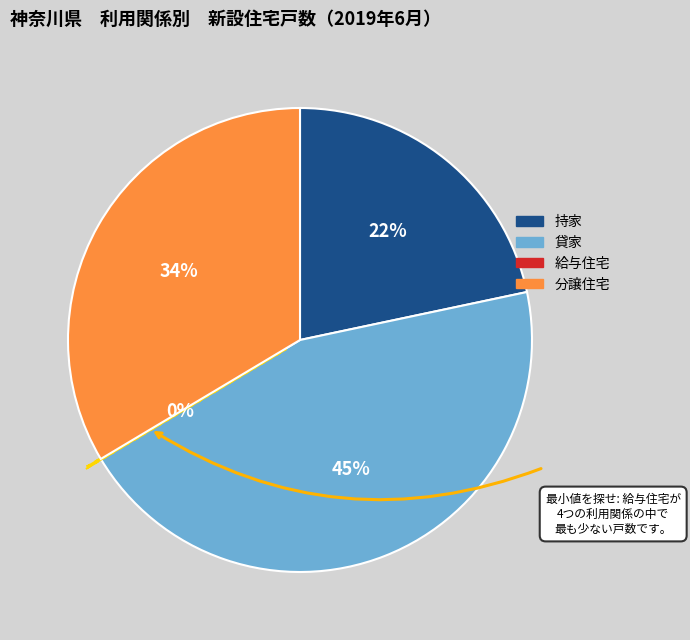

To the nearest percent, what is the difference between the largest and smallest slice percentages?

45%